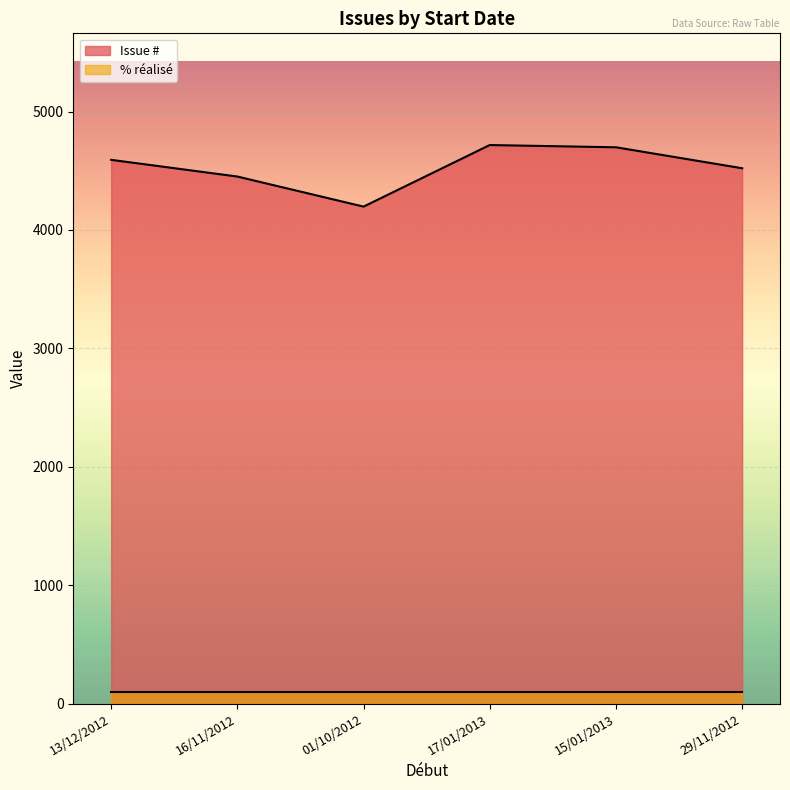

What position from the right is 29/11/2012?

1